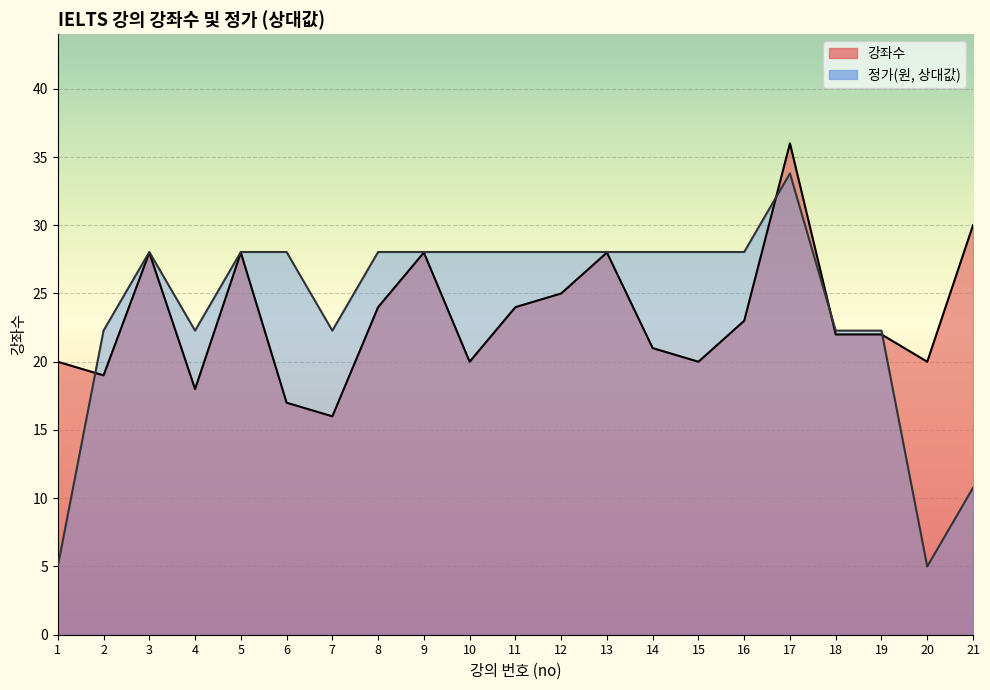

What is the value of the 17th point from the left?

36